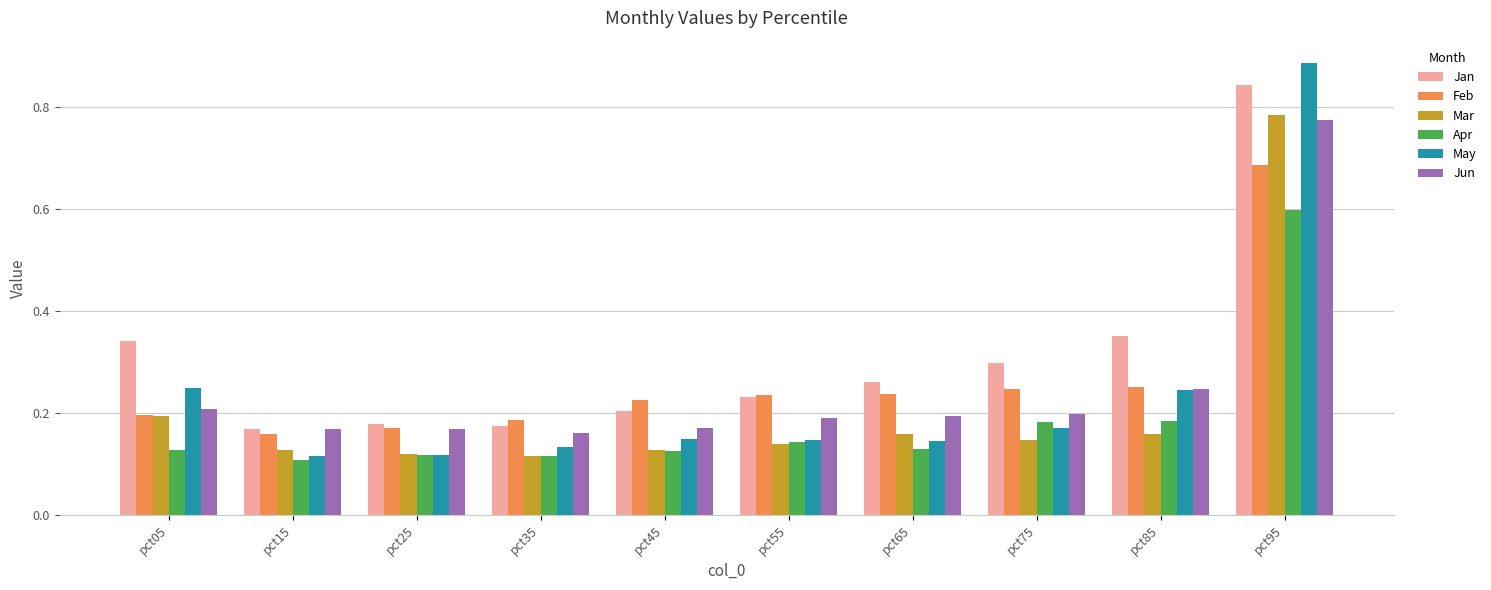

How many groups of bars are there?

10